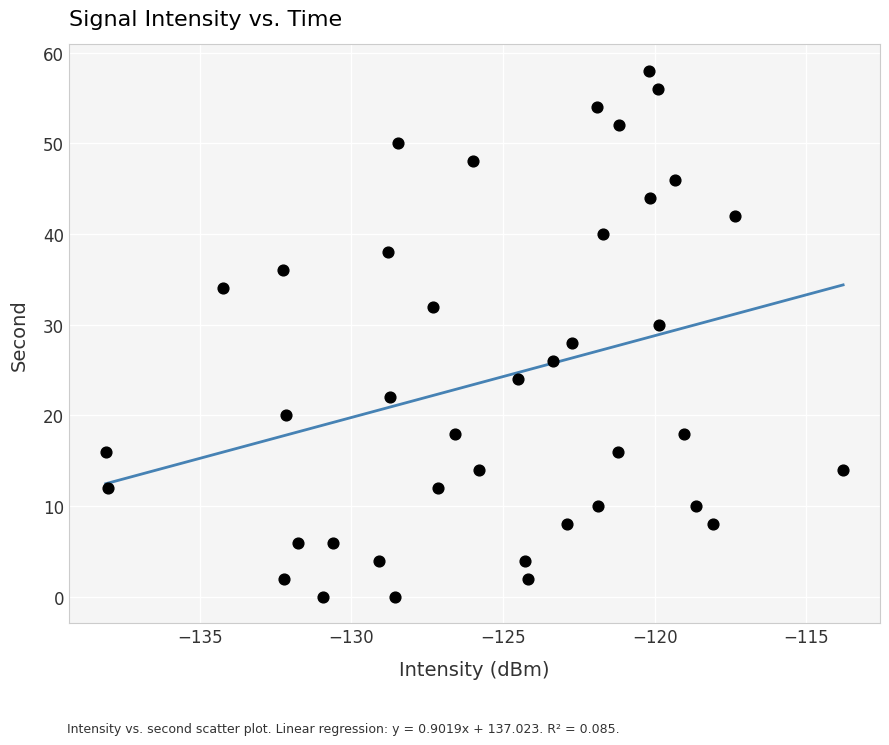

What is the range of Y values (max minus min)?

58